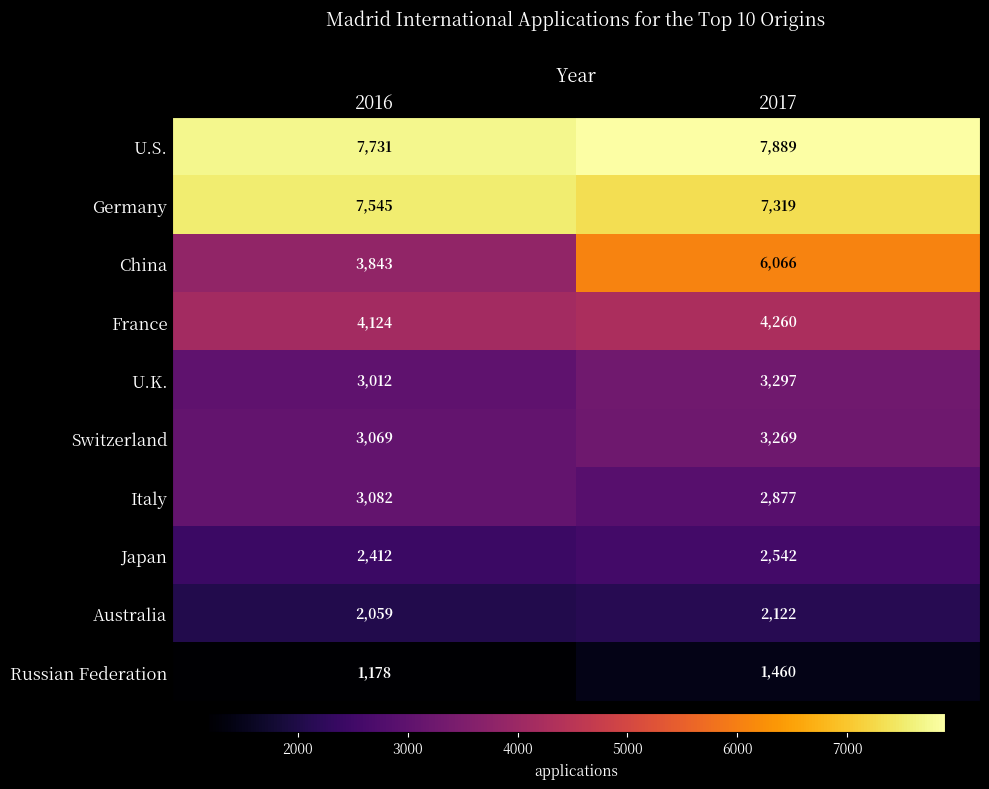

What is the smallest value displayed?

1178